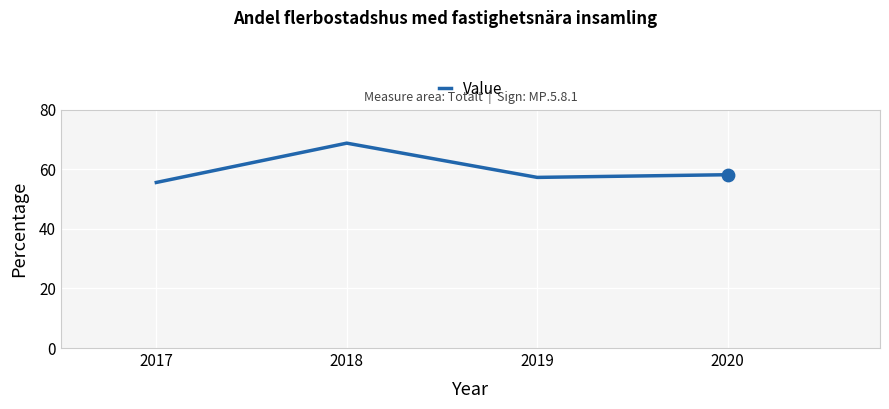

Between 2020 and 2017, which is larger?

2020